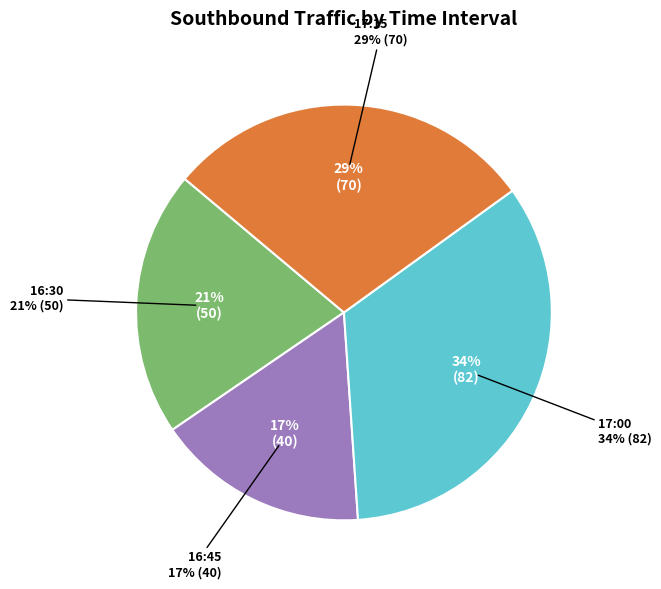

Does 16:45 represent more than half of the total?

No